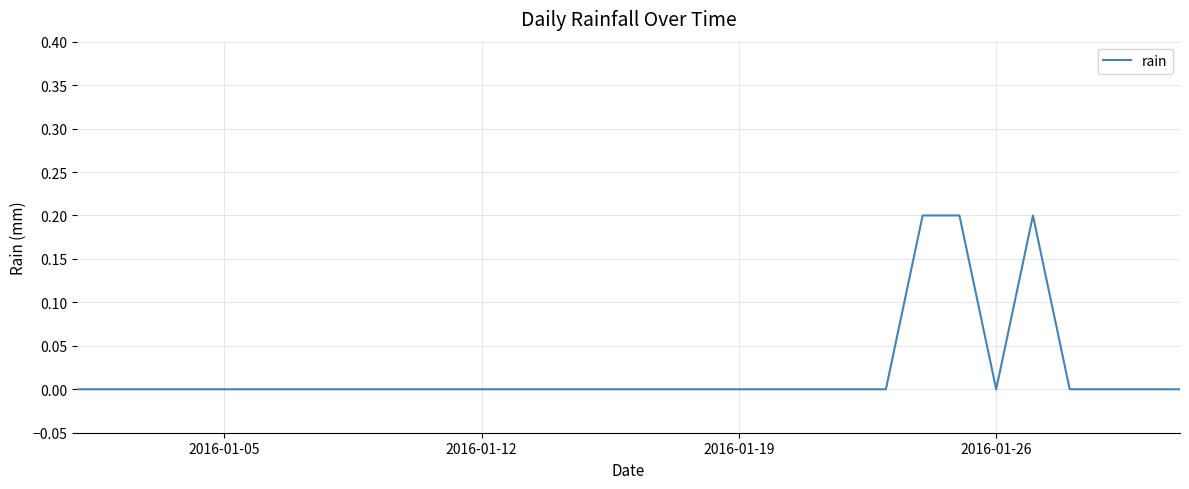

Does the chart display data point markers on the line(s)?

No